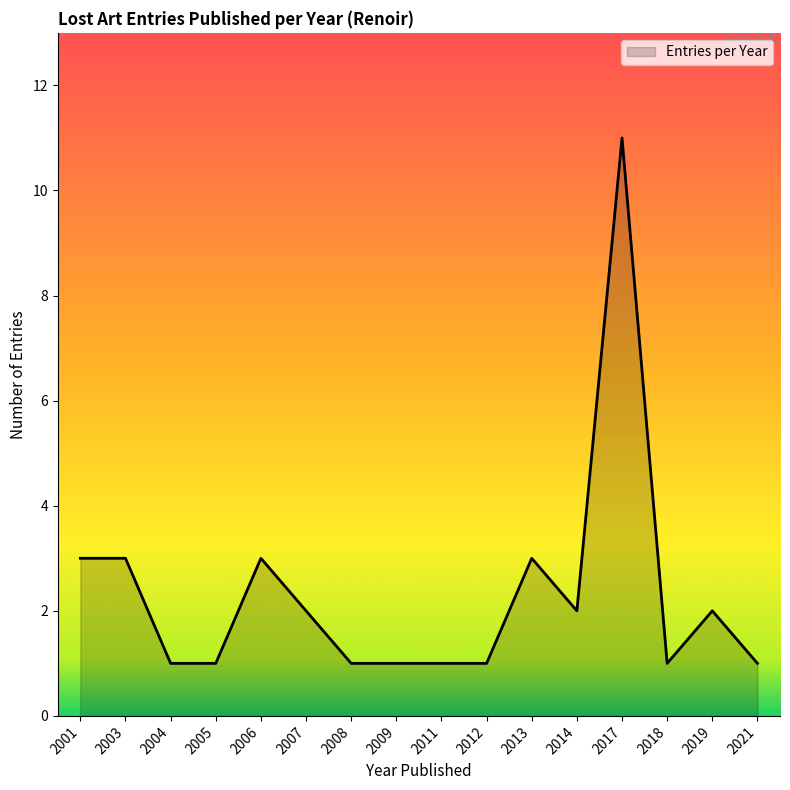

The chart shows a value of 11 at 2017. True or false?

True